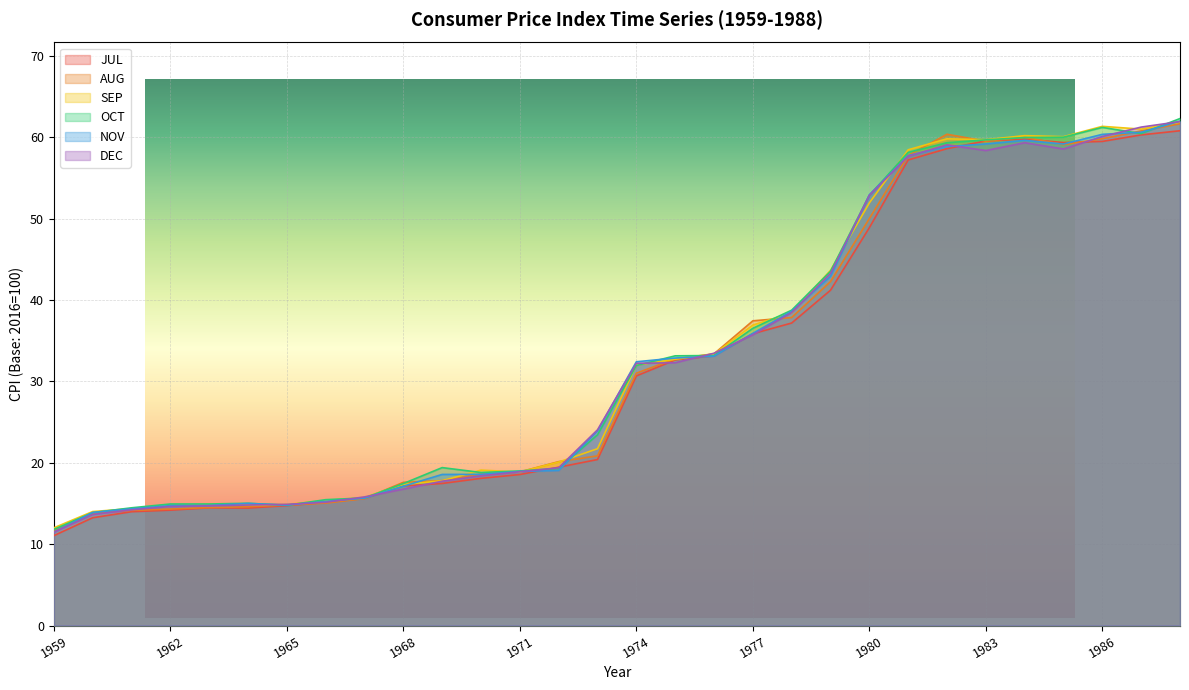

Is the value of OCT at 1963 greater than the value of DEC at 1980?

No